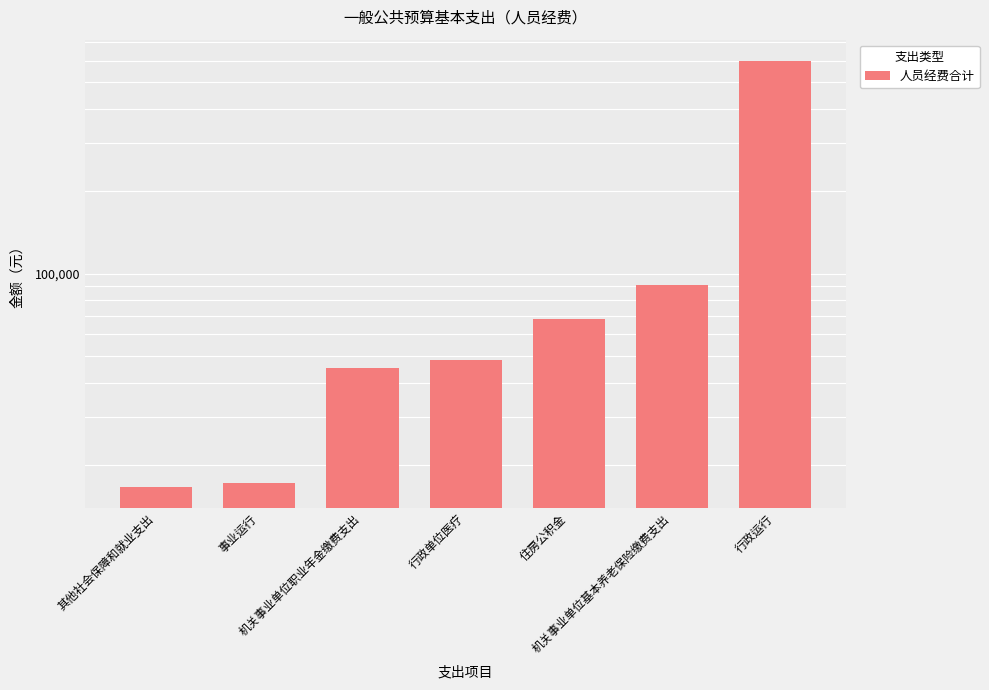

What is the approximate value at 行政单位医疗?

48257.2